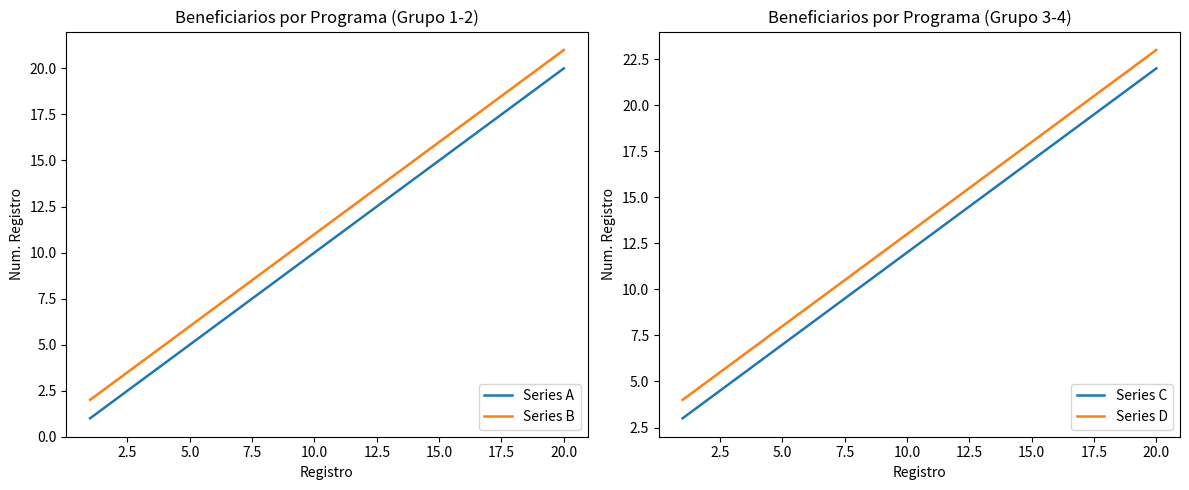

True or false: Series B and Series A cross at least once.

False